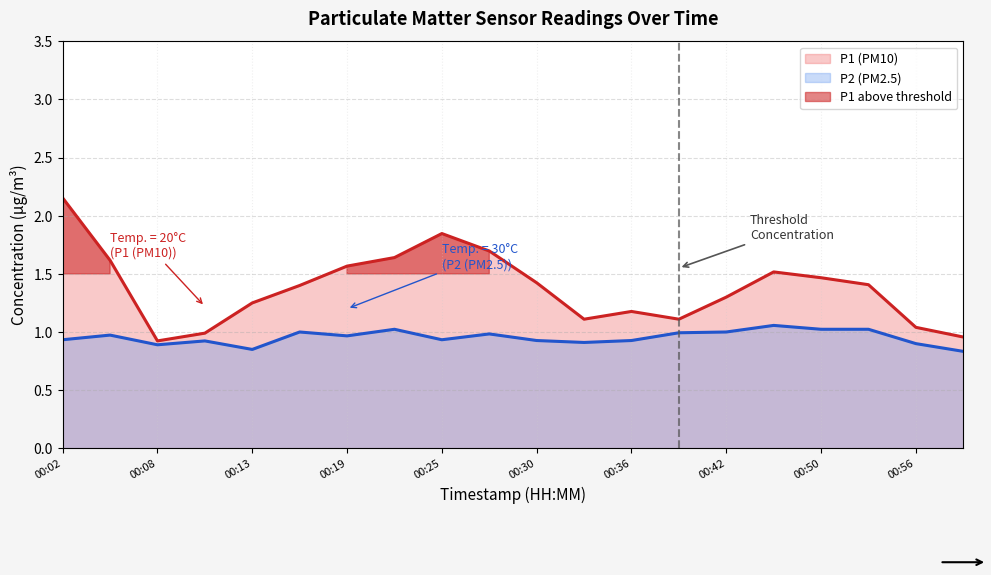

Which series changed the most between 00:47 and 00:56?

P1 (PM10)